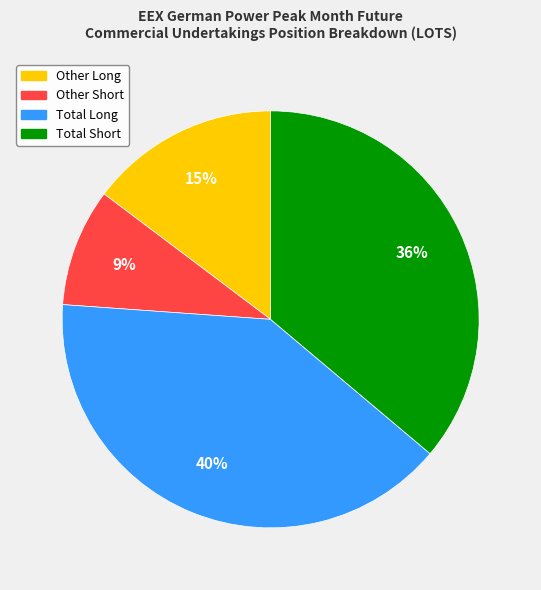

To the nearest percent, what is the difference between the largest and smallest slice percentages?

31%